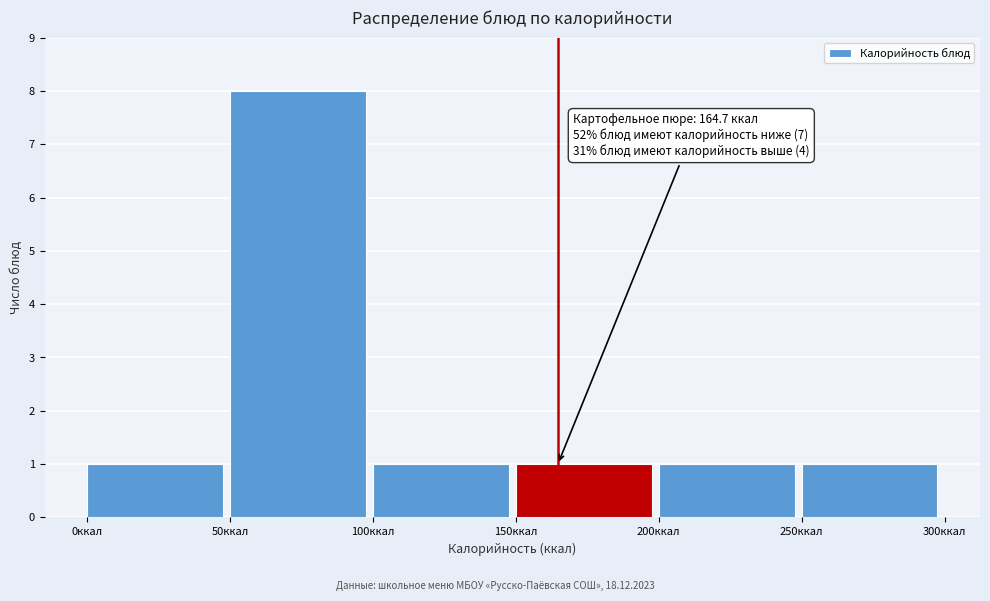

Which range on the x-axis has the tallest bar?

50 to 100